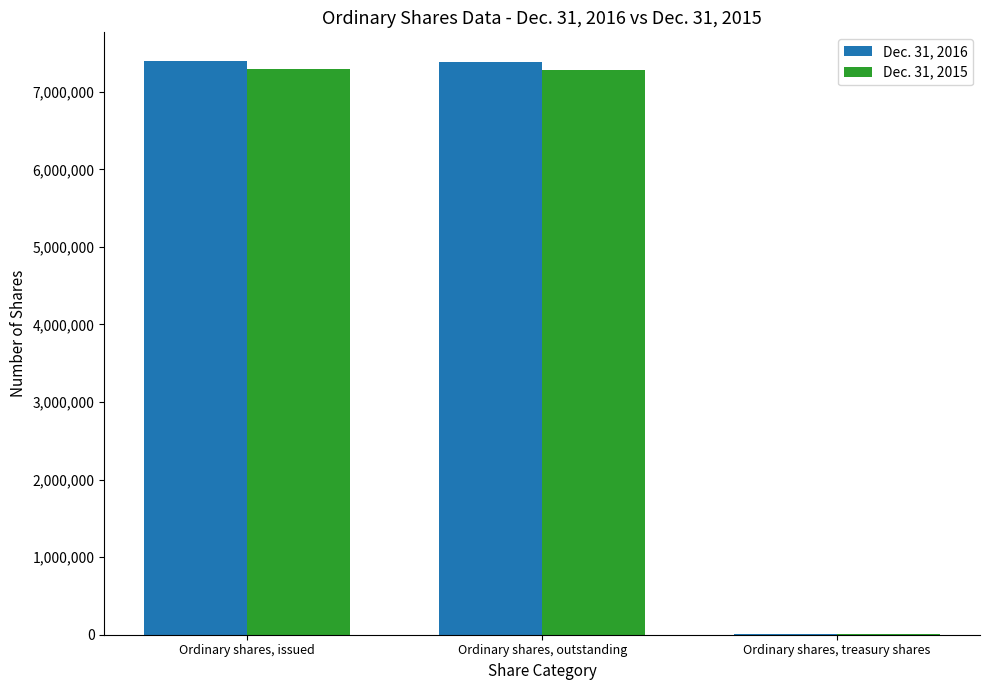

Is it true that Dec. 31, 2015 equals 7299315 at Ordinary shares, issued?

True